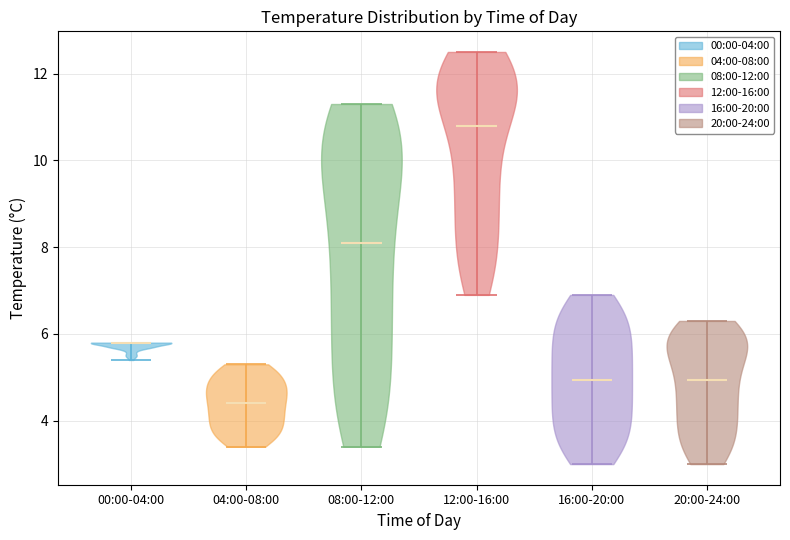

Where does the median line of the violin for 16:00-20:00 sit on the y-axis? The values are not printed on the chart, so give them approximately, as read against the axis.

5.0